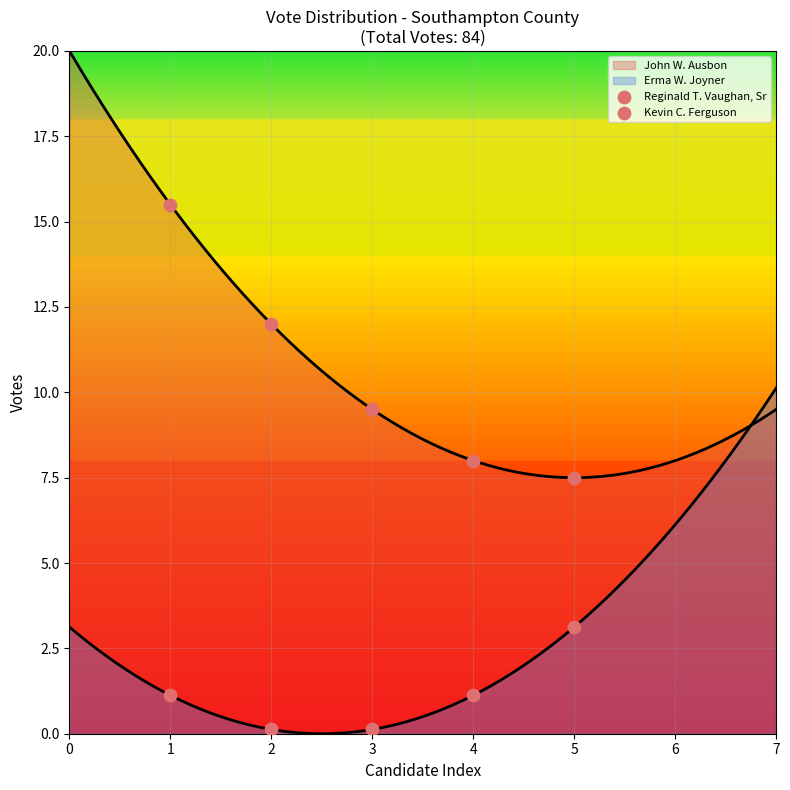

Is the value of Kevin C. Ferguson at 1 greater than the value of Reginald T. Vaughan, Sr at 2?

No